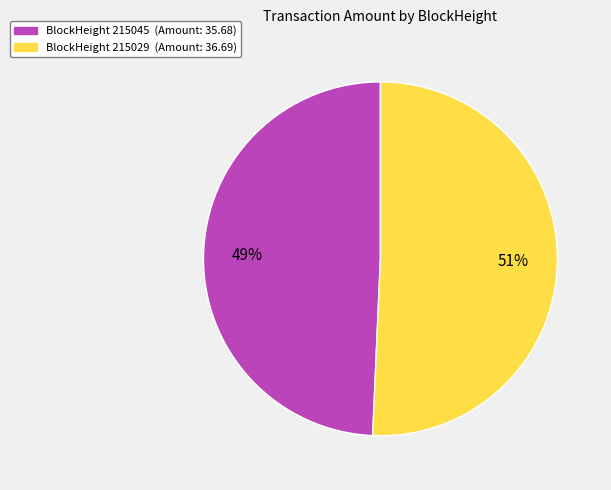

Is there a majority slice in this chart?

Yes